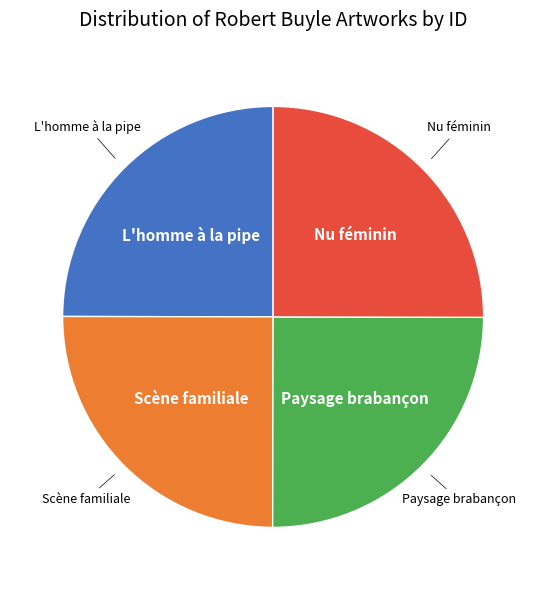

The Nu féminin slice represents 25% of the pie. True or false?

True